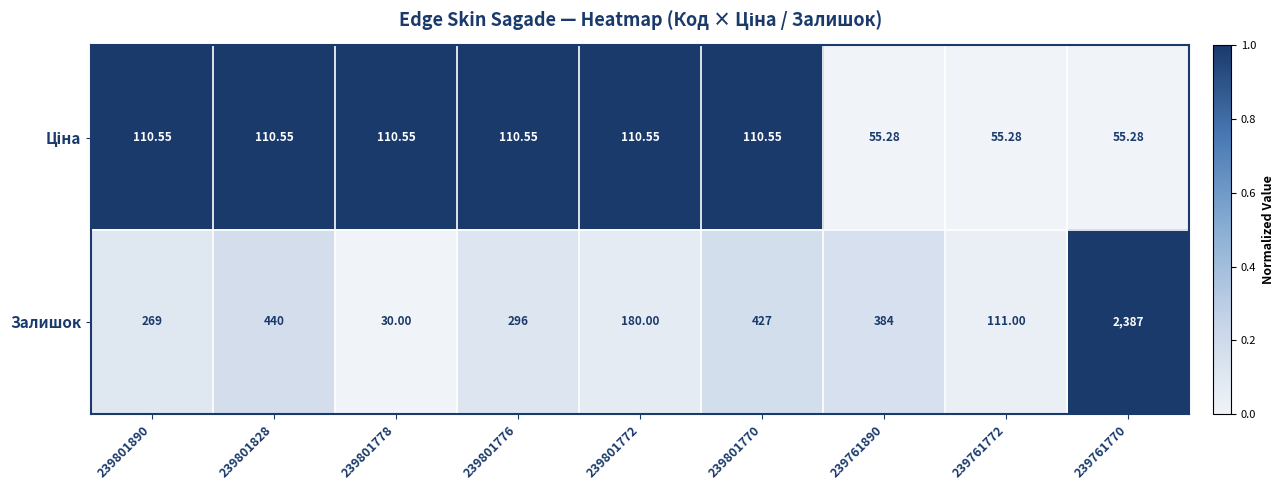

Which series has the largest total across all categories?

Залишок